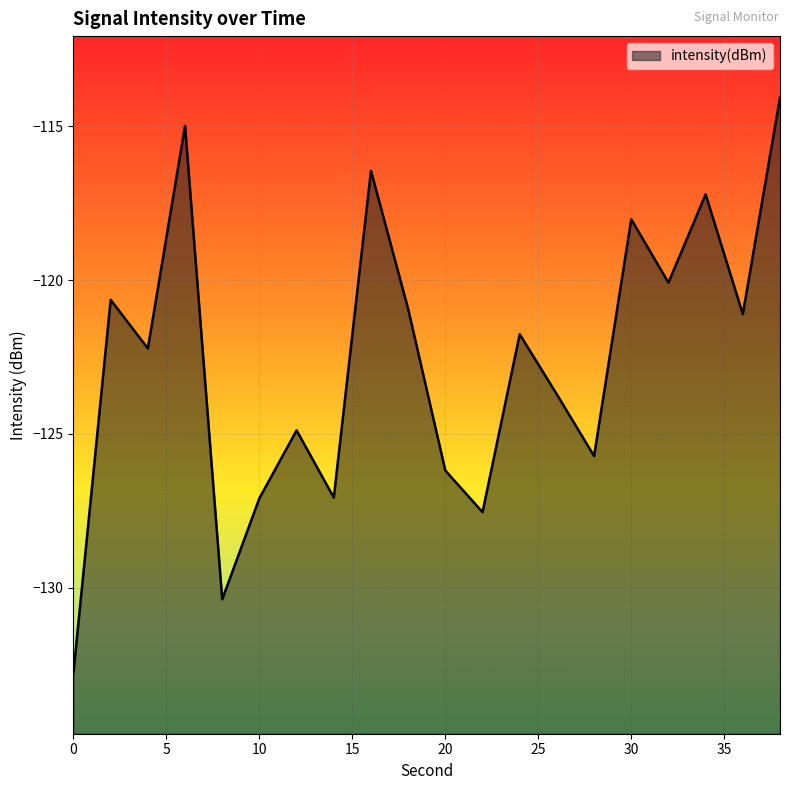

Where is the first local maximum?

2